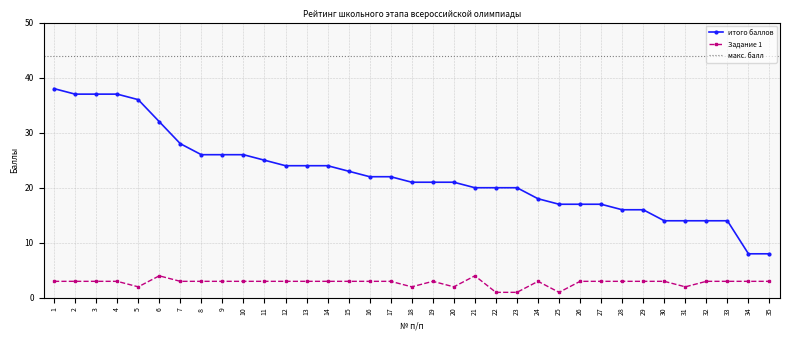

The value of итого баллов at 22 is 10. True or false?

False